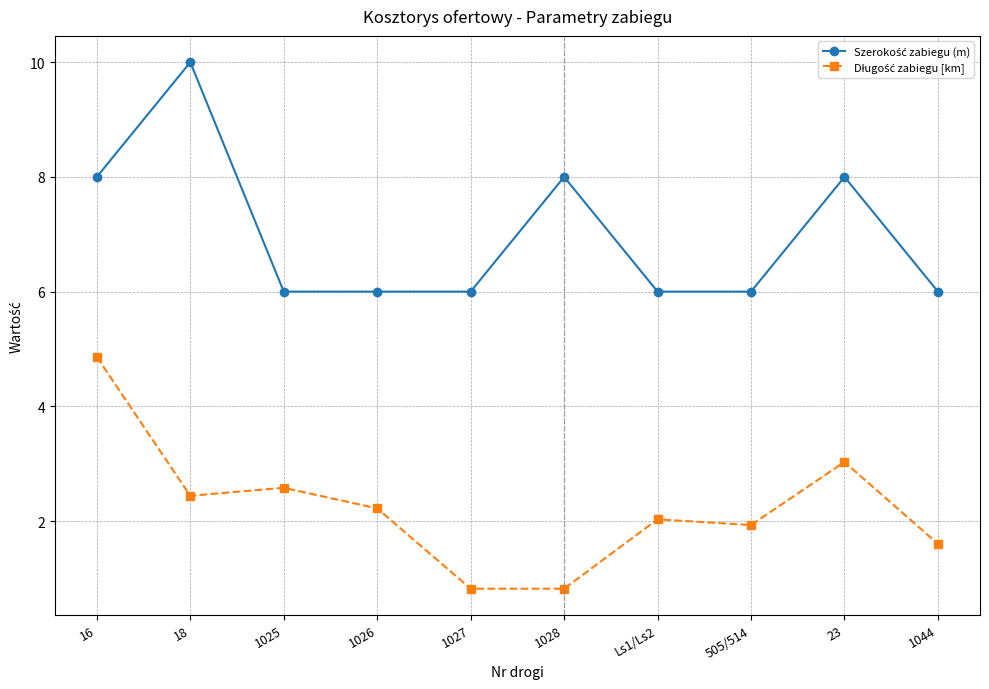

What is the smallest value displayed?

0.8